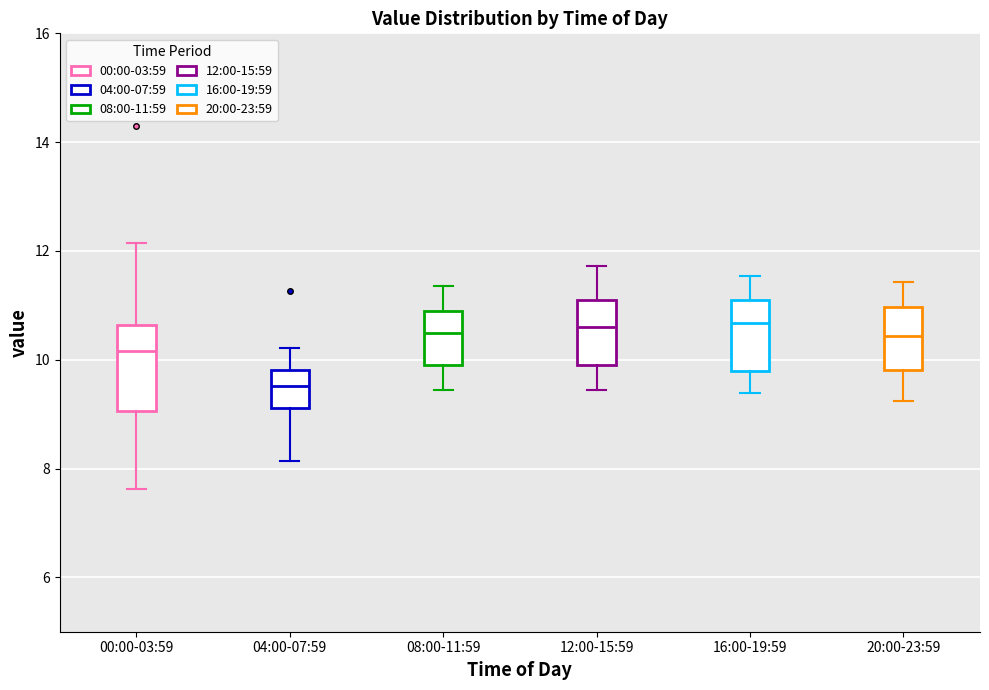

Reading left to right, transcribe this box plot: for each box, give where its median line is, the range the box spans, and where its two whiskers end, as read against the y-axis. The values are not printed on the chart, so give them approximately, as read against the axis.

00:00-03:59: median 10.2, box 9.0 to 10.6, whiskers 7.6 to 12.2
04:00-07:59: median 9.6, box 9.2 to 9.8, whiskers 8.2 to 10.2
08:00-11:59: median 10.4, box 10.0 to 10.8, whiskers 9.4 to 11.4
12:00-15:59: median 10.6, box 10.0 to 11.2, whiskers 9.4 to 11.8
16:00-19:59: median 10.6, box 9.8 to 11.0, whiskers 9.4 to 11.6
20:00-23:59: median 10.4, box 9.8 to 11.0, whiskers 9.2 to 11.4